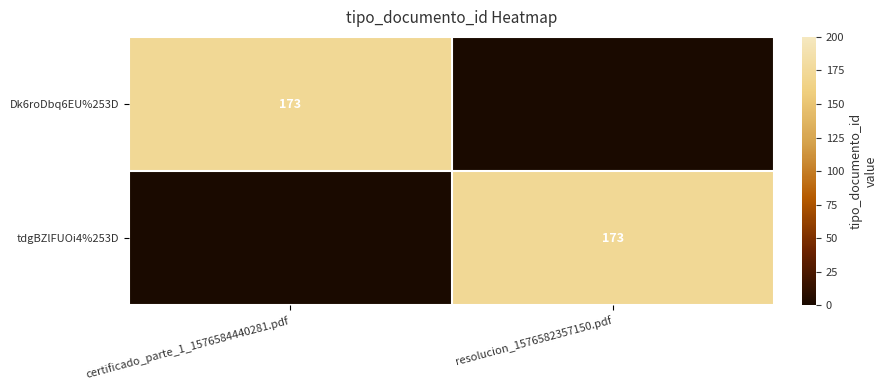

True or false: tdgBZlFUOi4%253D has a value of 249 at resolucion_1576582357150.pdf.

False